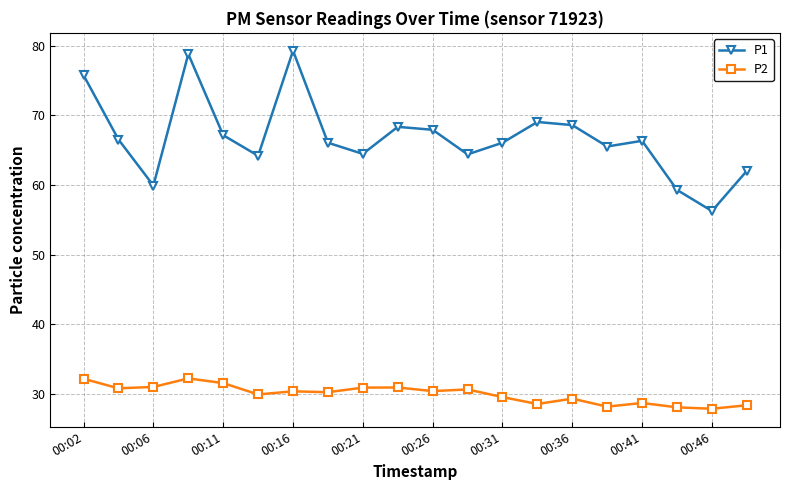

True or false: P1 has more than 2 interior local peaks.

True